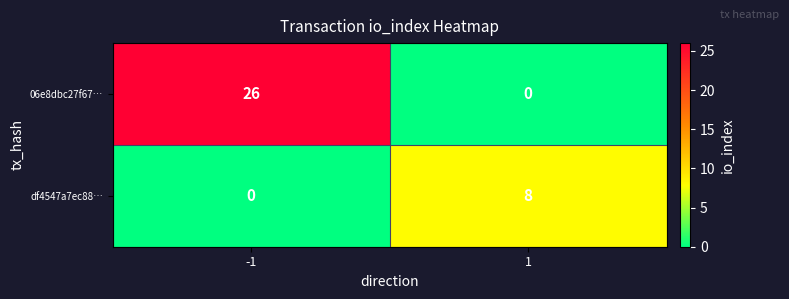

Between -1 and 1, which series saw the biggest shift?

06e8dbc27f67…